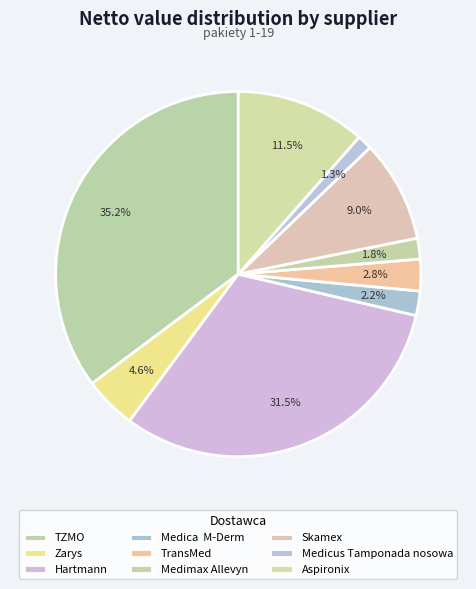

Does Aspironix represent more than half of the total?

No